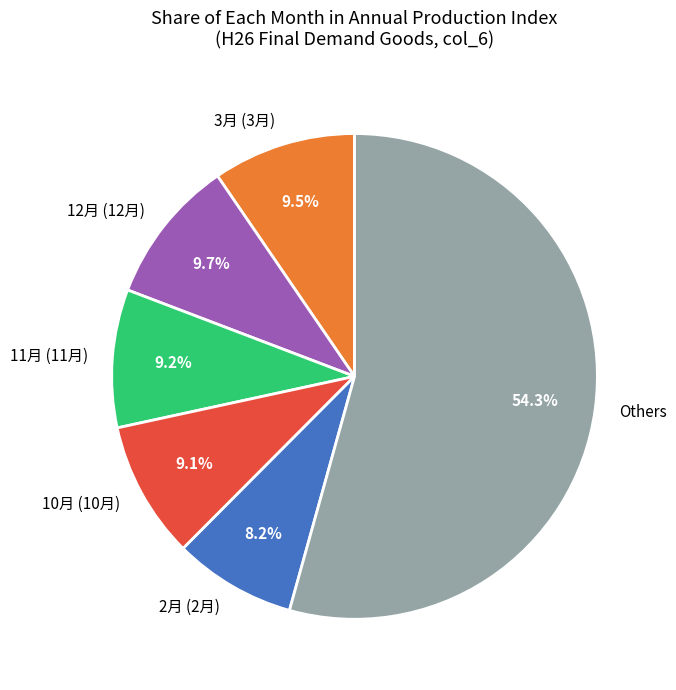

Between 11月 (11月) and Others, which is larger?

Others